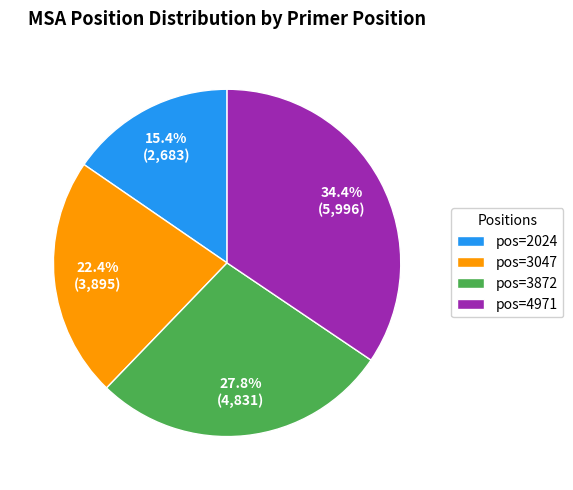

To the nearest percent, what is the combined percentage of pos=3047 and pos=2024?

38%